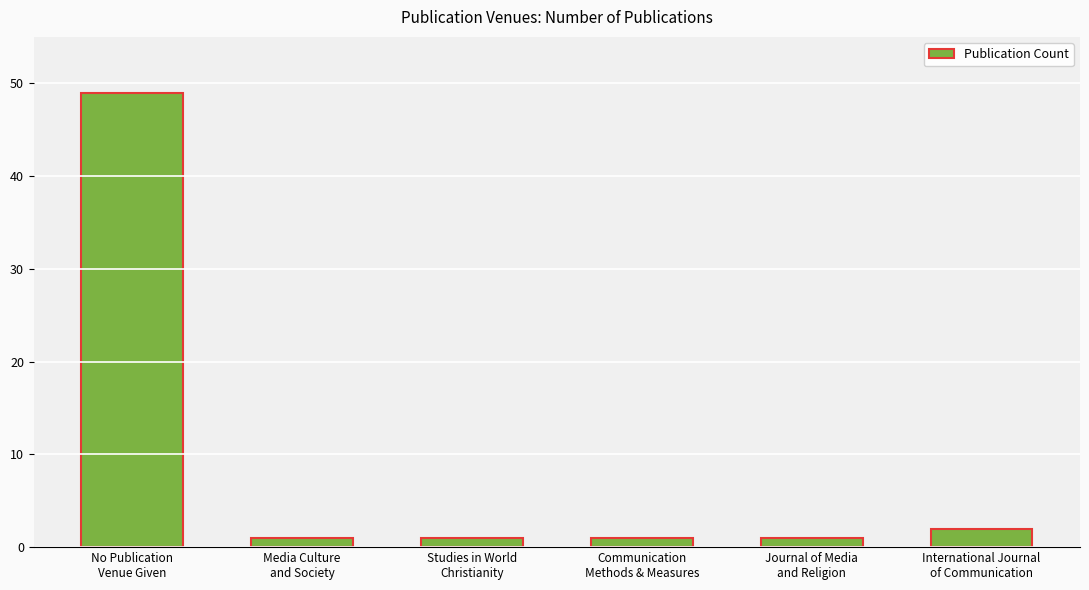

What is the change in value from Communication
Methods & Measures to International Journal
of Communication?

+1